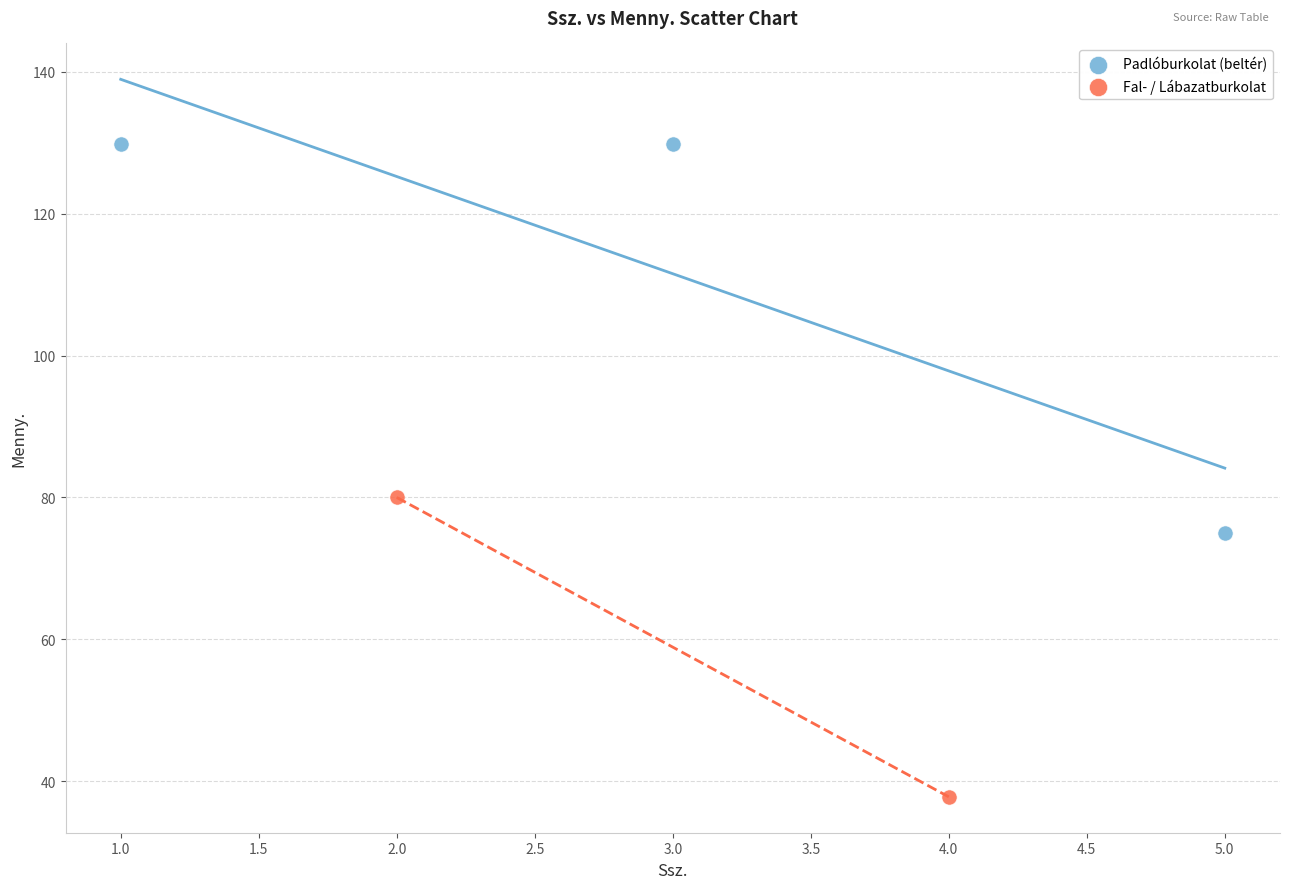

What are all the series names shown in the legend?

Padlóburkolat (beltér), Fal- / Lábazatburkolat